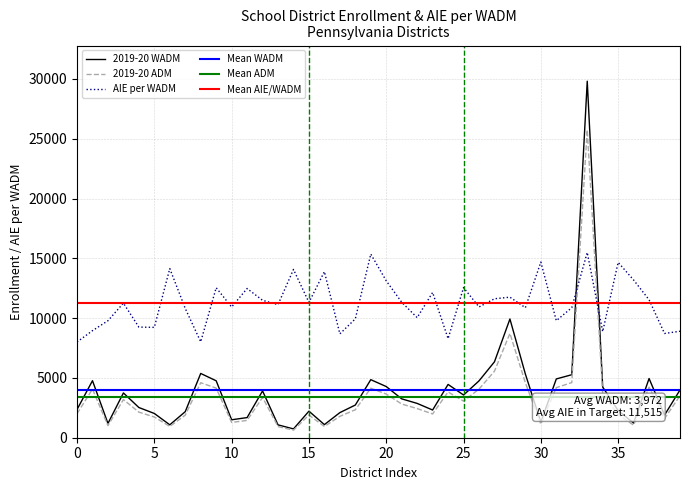

How many data points in 2019-20 WADM are less than 3250?

20